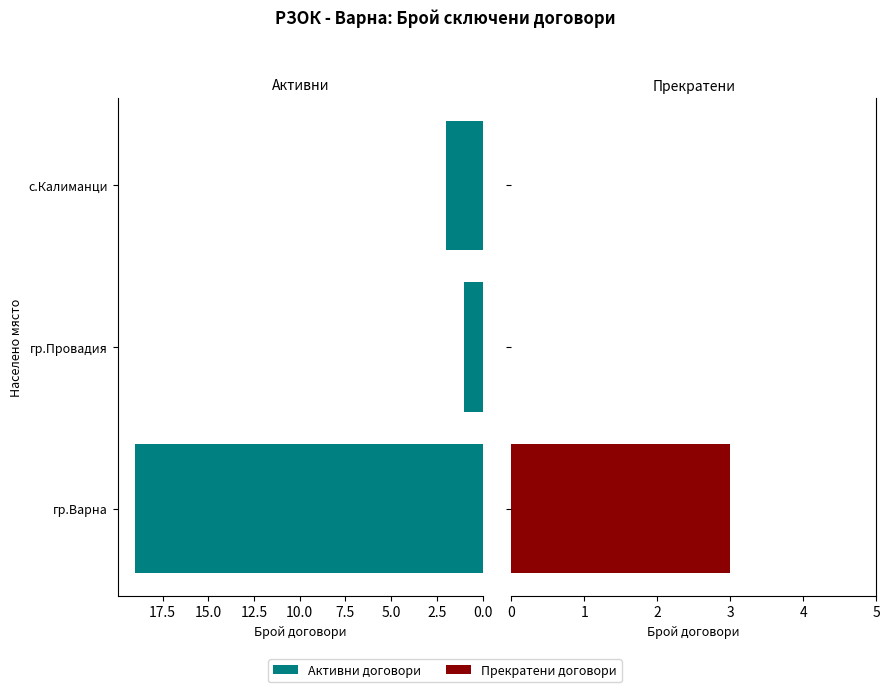

True or false: Активни договори has a value of 1 at гр.Провадия.

True